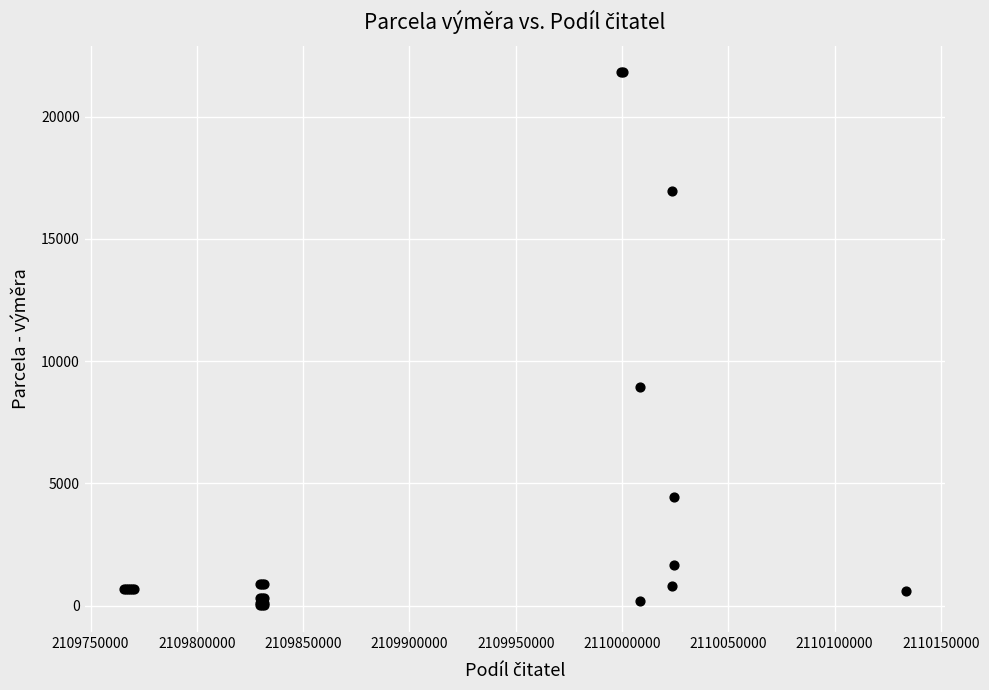

What Y value in the scatter plot is closest to 10911?

8953